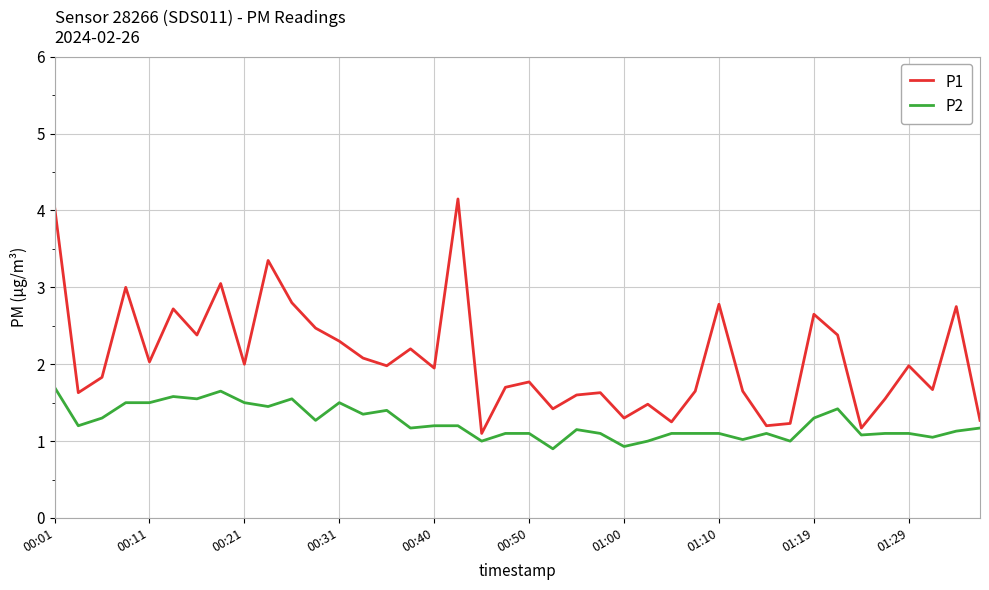

Which series has the largest range (max minus min)?

P1